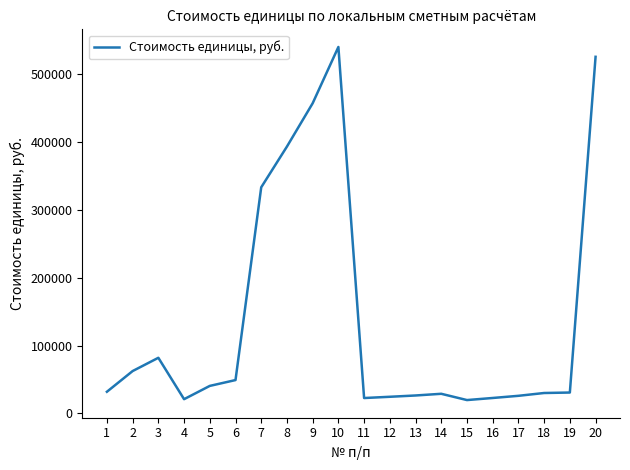

What is the sum of the values at 17 and 11?

48734